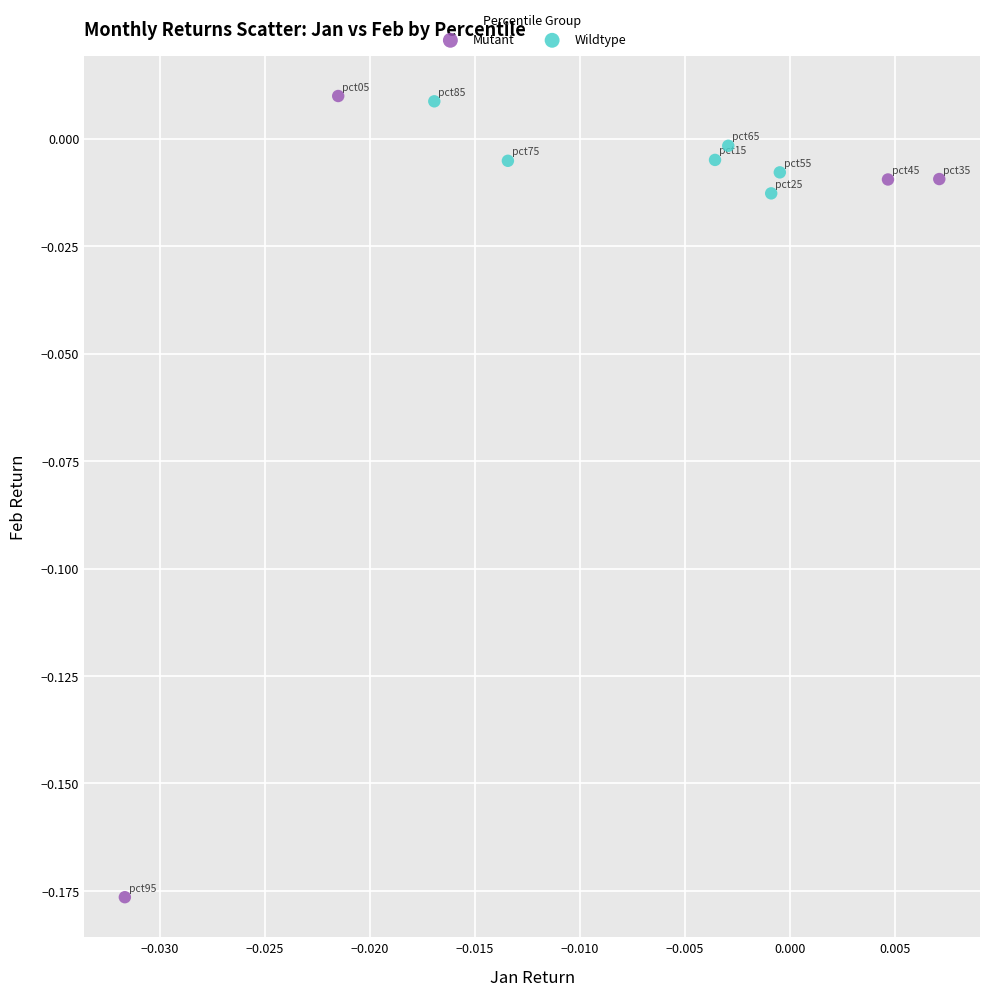

Which series reaches the minimum Y coordinate?

Mutant